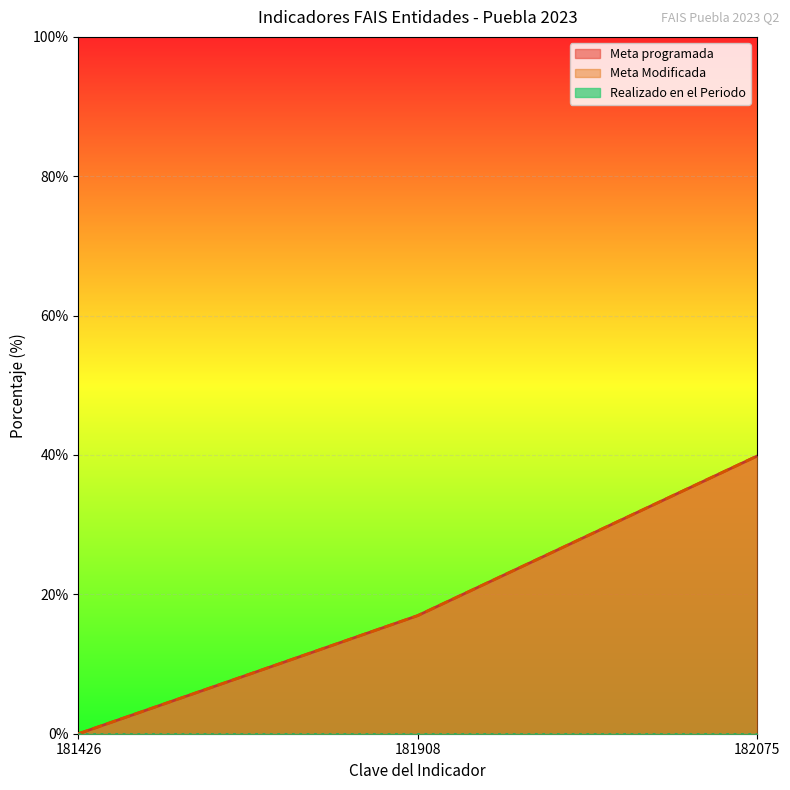

What is the average value of the Meta programada series?

18.9